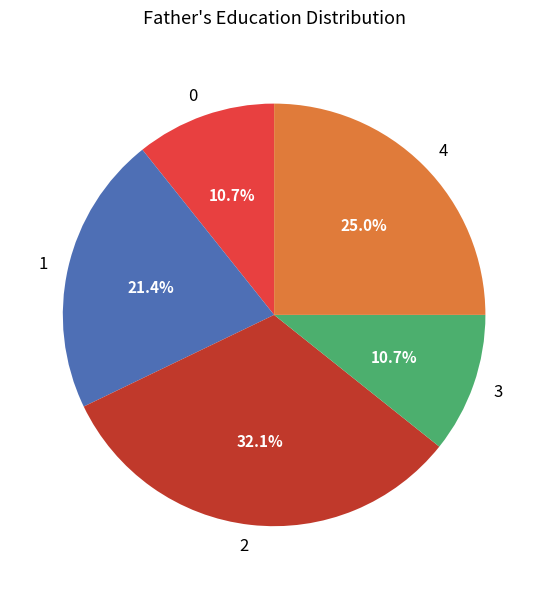

Does 3 account for over 50% of the chart?

No